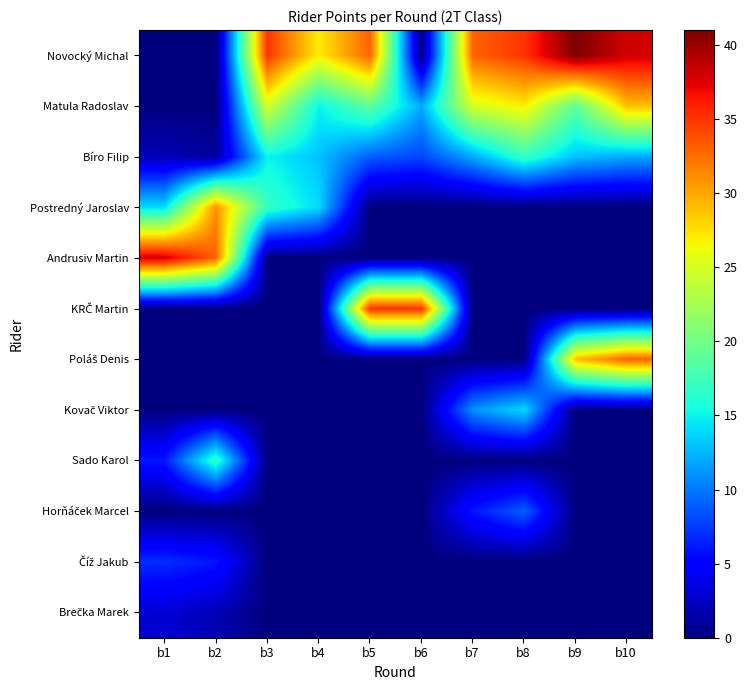

At which category is the sum across all series the highest?

b10